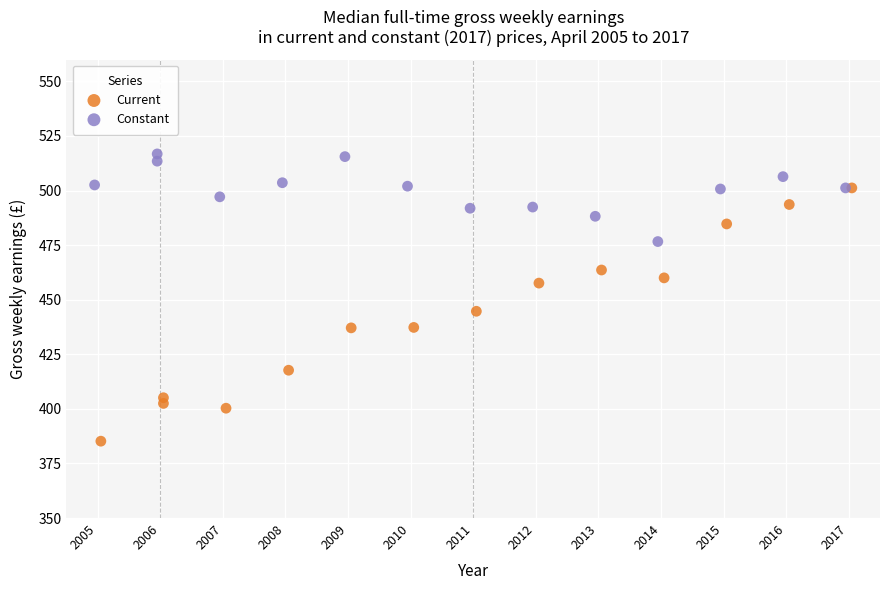

What are all the series names shown in the legend?

Current, Constant